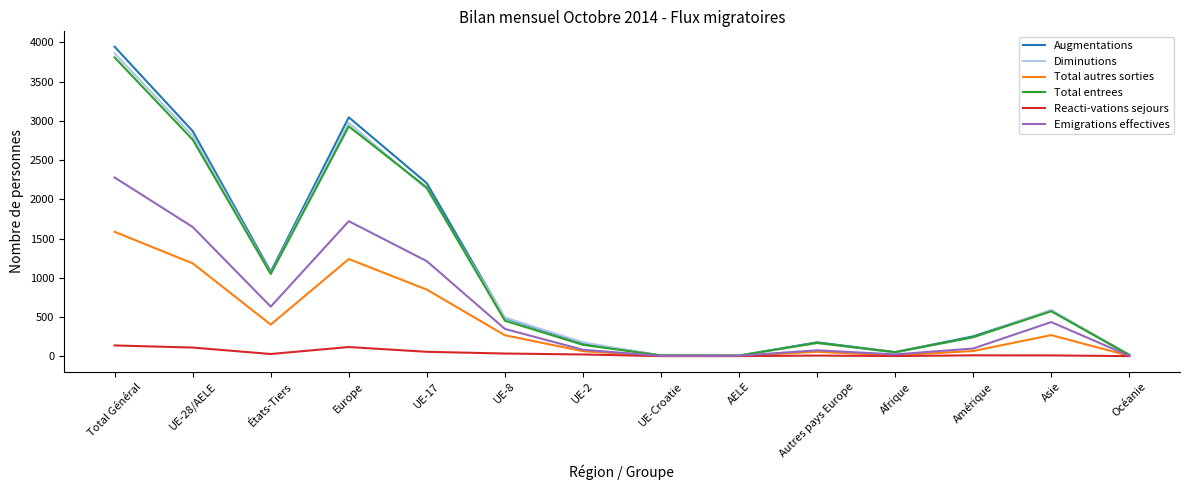

What position from the left is Europe?

4